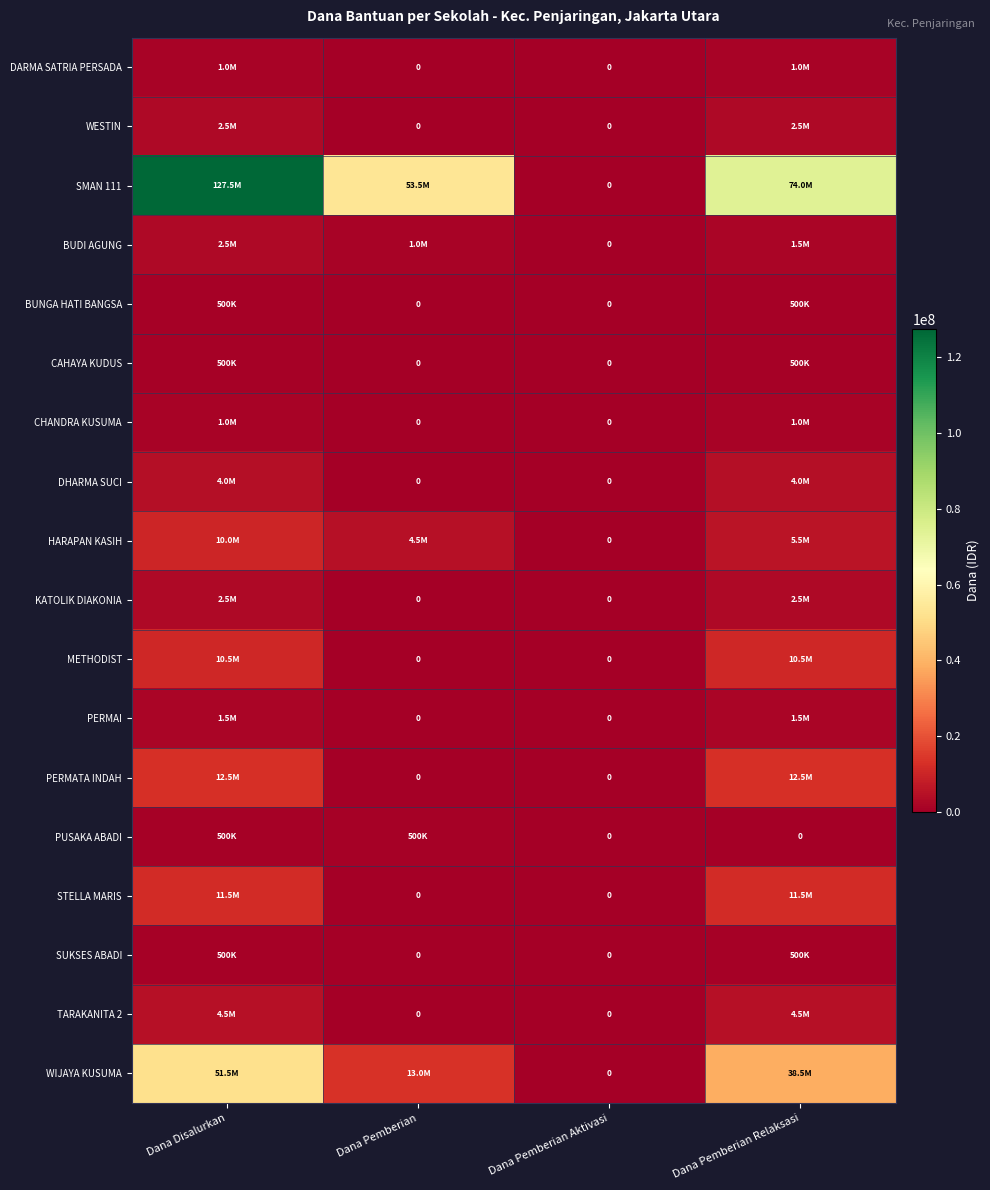

What is the sum of the WIJAYA KUSUMA values at Dana Pemberian Relaksasi and Dana Pemberian Aktivasi?

38500000